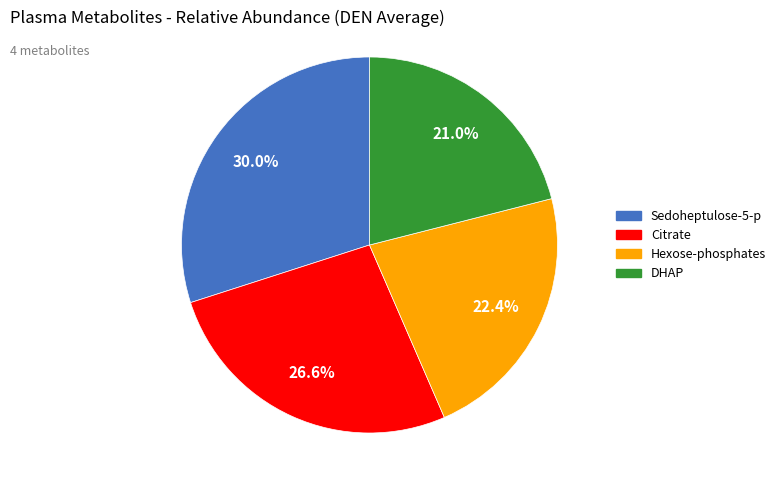

Does any single category account for the majority?

No